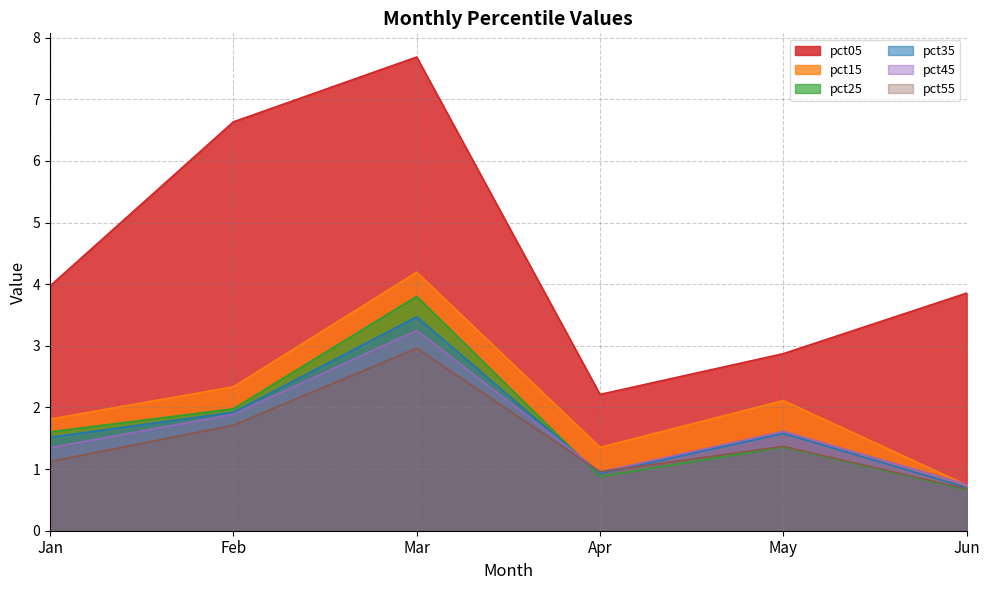

Rank the categories by pct45 value from highest to lowest.

Mar, Feb, May, Jan, Apr, Jun